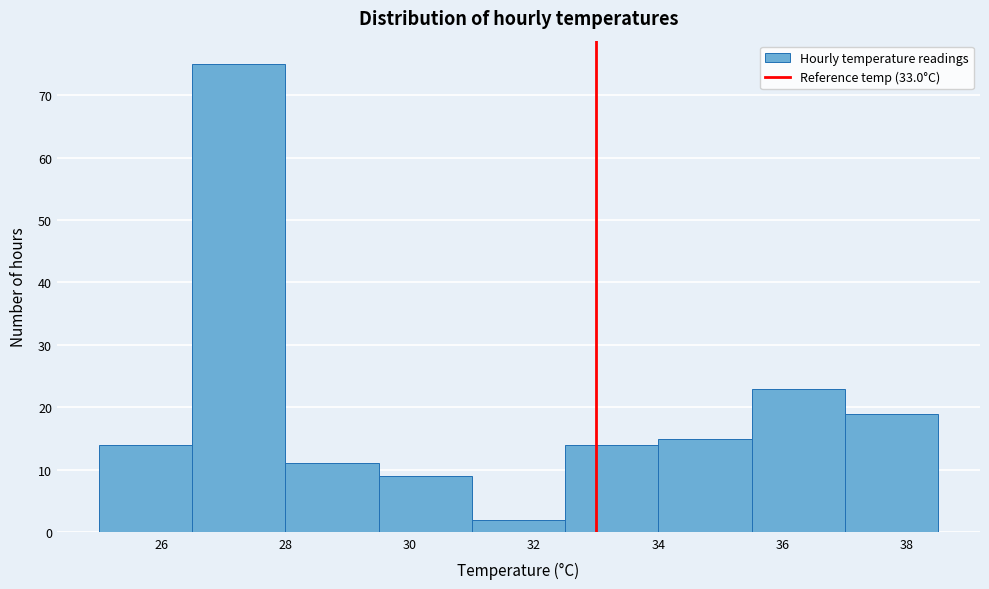

Reading left to right, list every bar in this chart as the range it spans on the x-axis followed by its height. Neither the bar edges nor the heights are printed on the chart, so give them approximately, as read against the axes.

25.0 to 26.5: 14
26.5 to 28.0: 75
28.0 to 29.5: 11
29.5 to 31.0: 9
31.0 to 32.5: 2
32.5 to 34.0: 14
34.0 to 35.5: 15
35.5 to 37.0: 23
37.0 to 38.5: 19